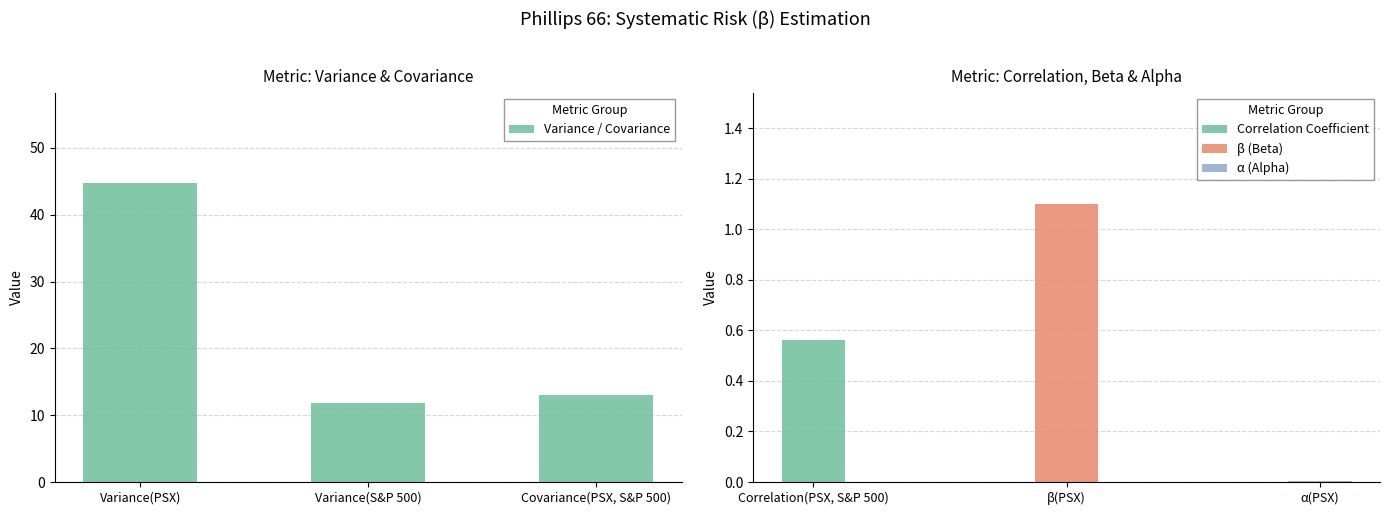

How many data points in Variance / Covariance are above 13?

2